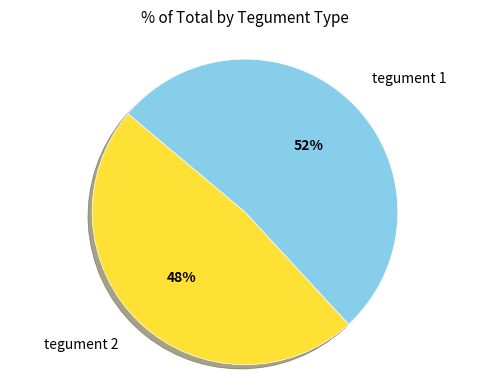

How many slices are in this pie chart?

2